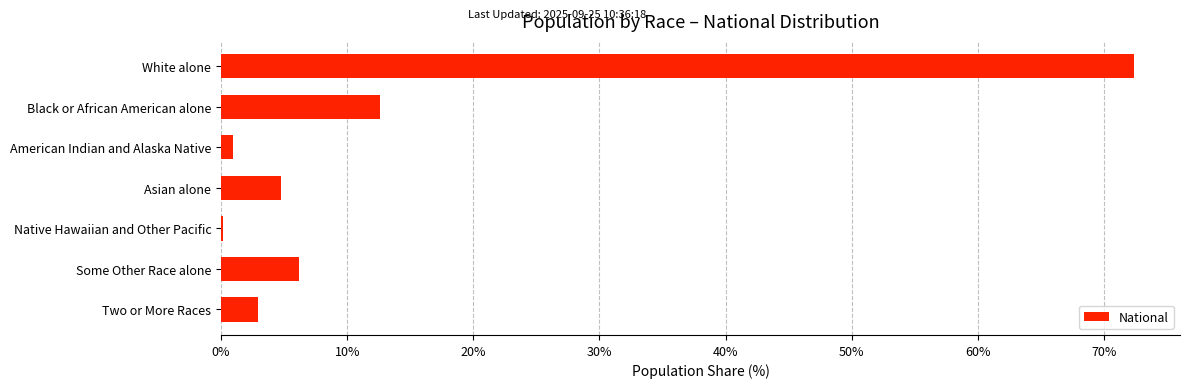

At which label is the value closest to 36?

Black or African American alone